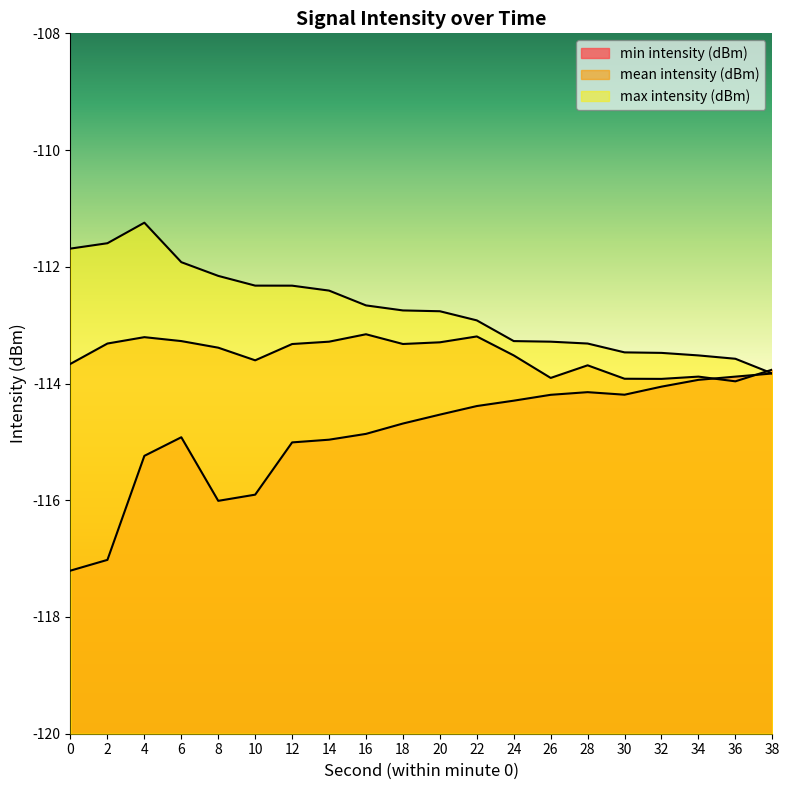

What is the total value across all series at 34?

-341.3